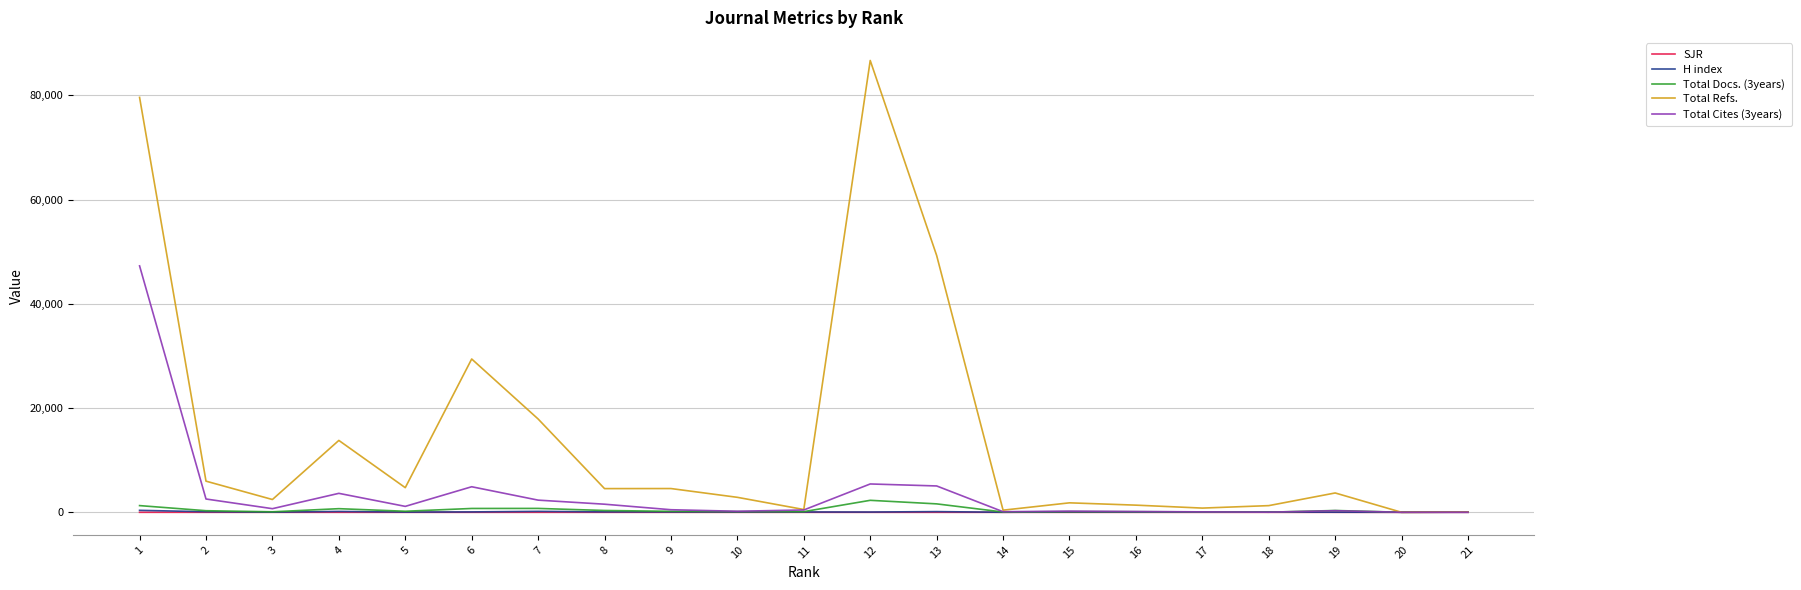

What are all the series names shown in the legend?

SJR, H index, Total Docs. (3years), Total Refs., Total Cites (3years)